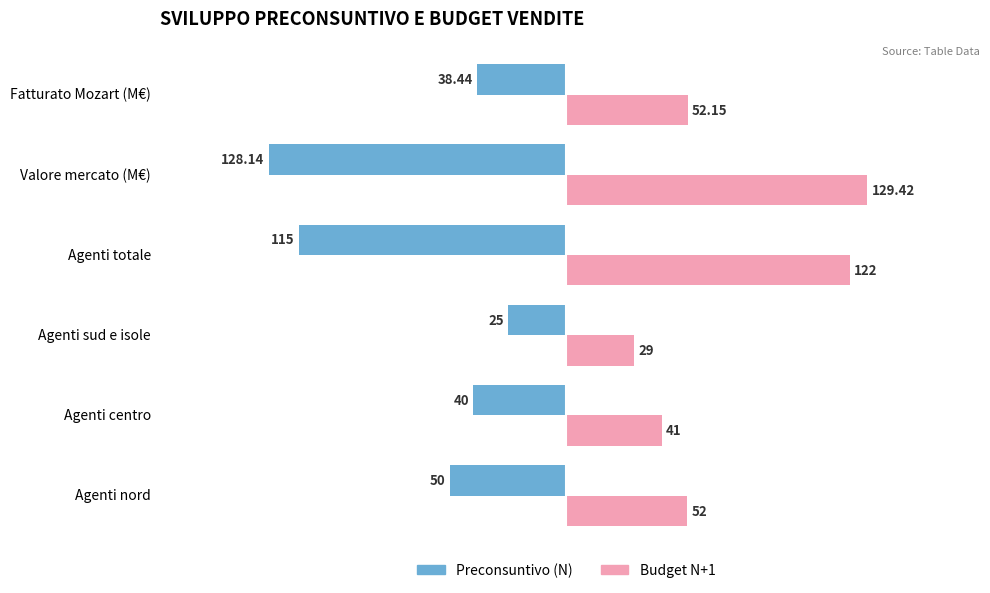

Which series changed the most between Agenti centro and Agenti sud e isole?

Preconsuntivo (N)